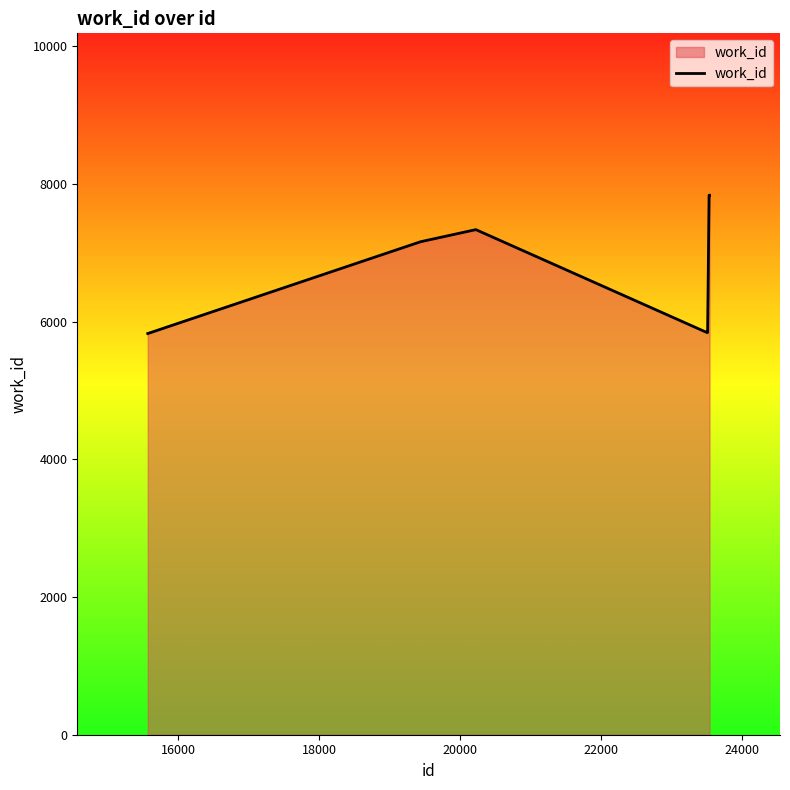

What is the minimum value shown in the chart?

5826